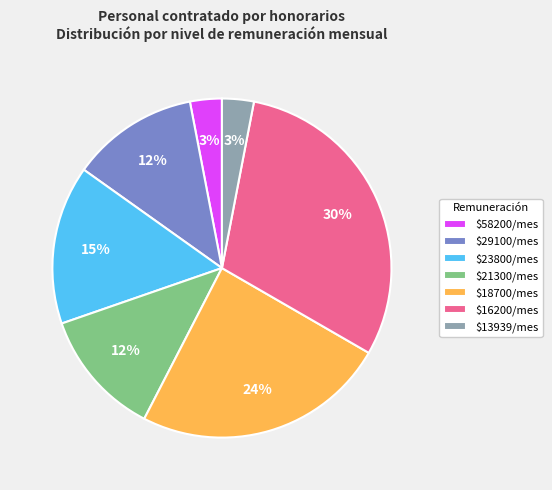

Which category has the biggest portion of the pie?

$16200/mes